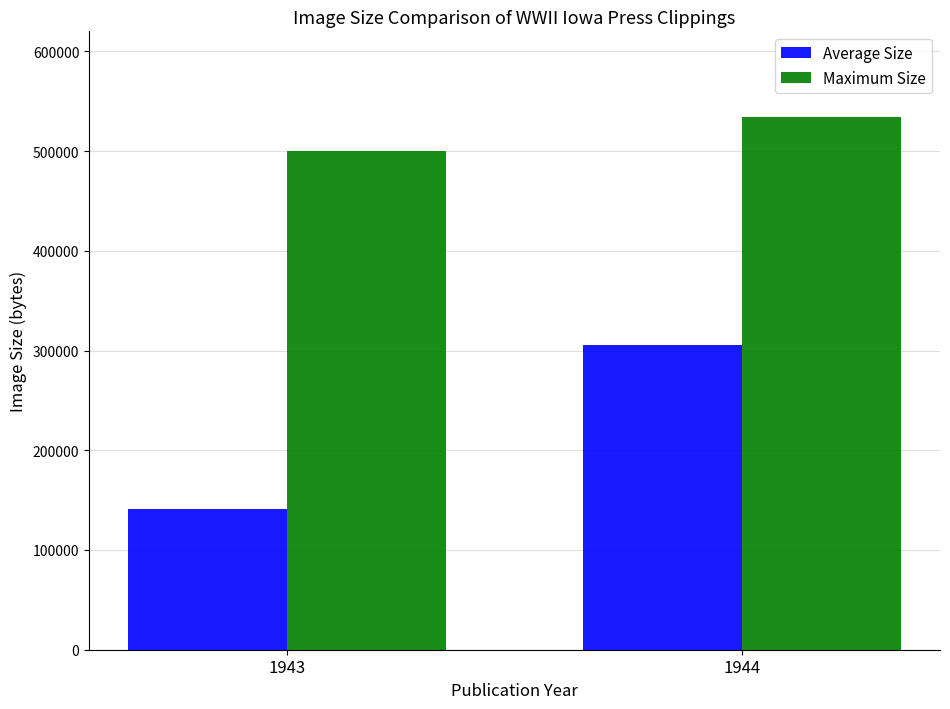

Is it true that Maximum Size equals 348280.8 at 1944?

False